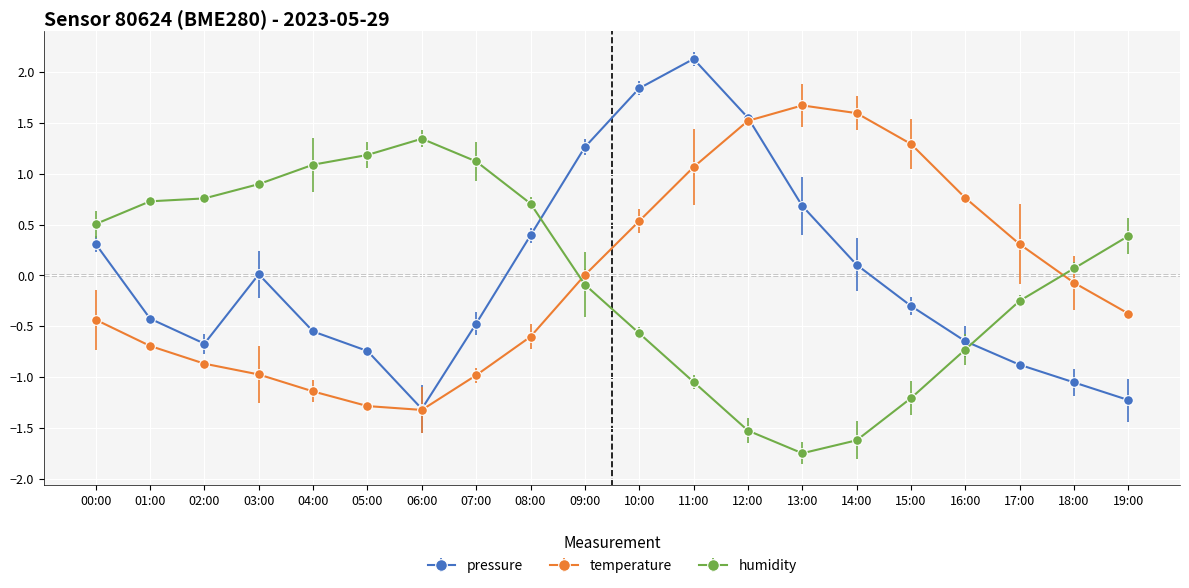

What is the difference between the highest and lowest values at 10:00?

2.4